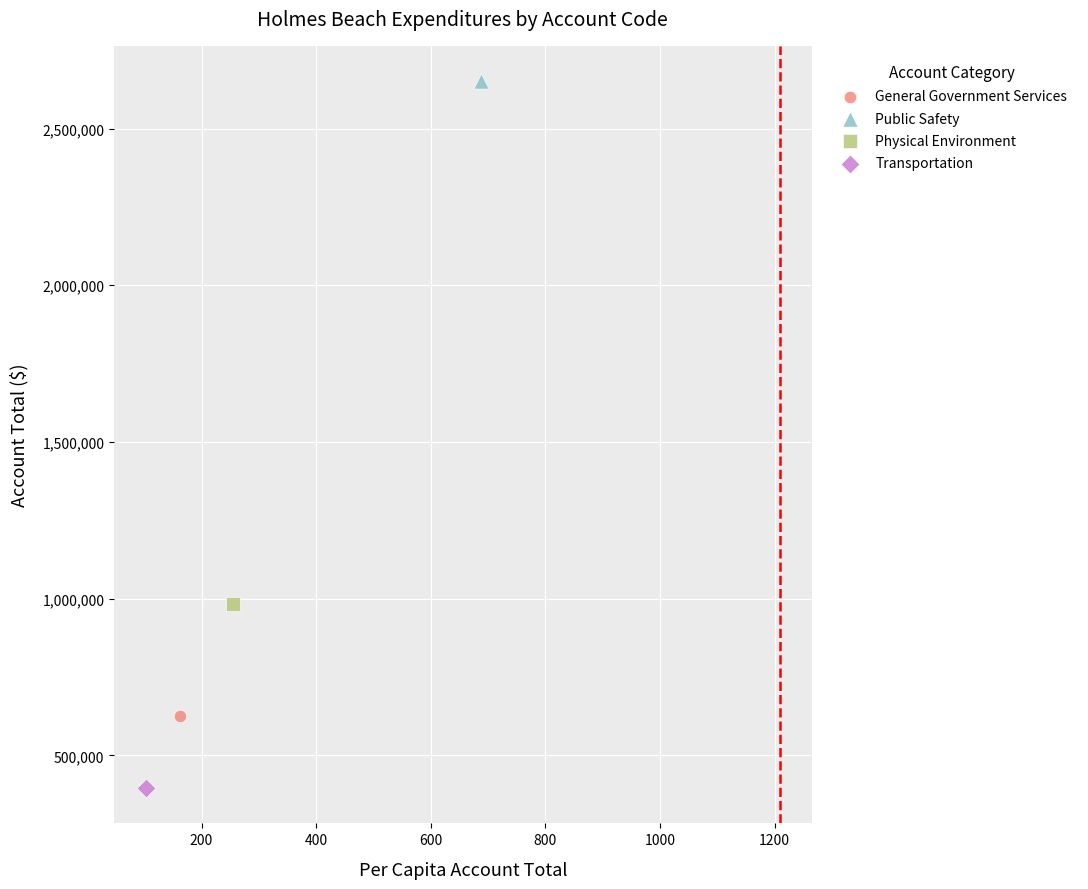

What are all the series names shown in the legend?

General Government Services, Public Safety, Physical Environment, Transportation